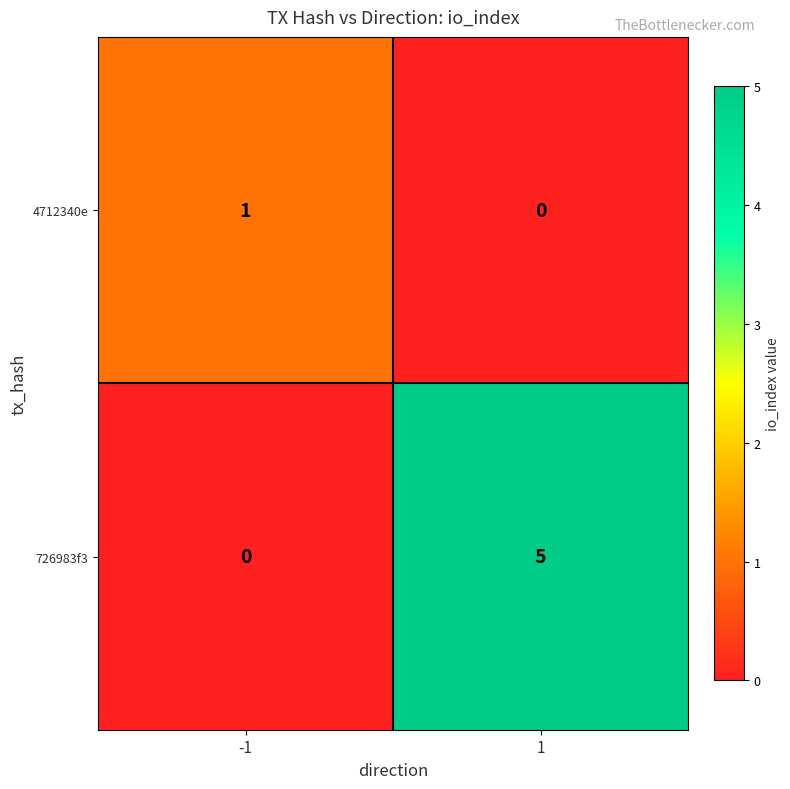

What is the total value across all series at 1?

5